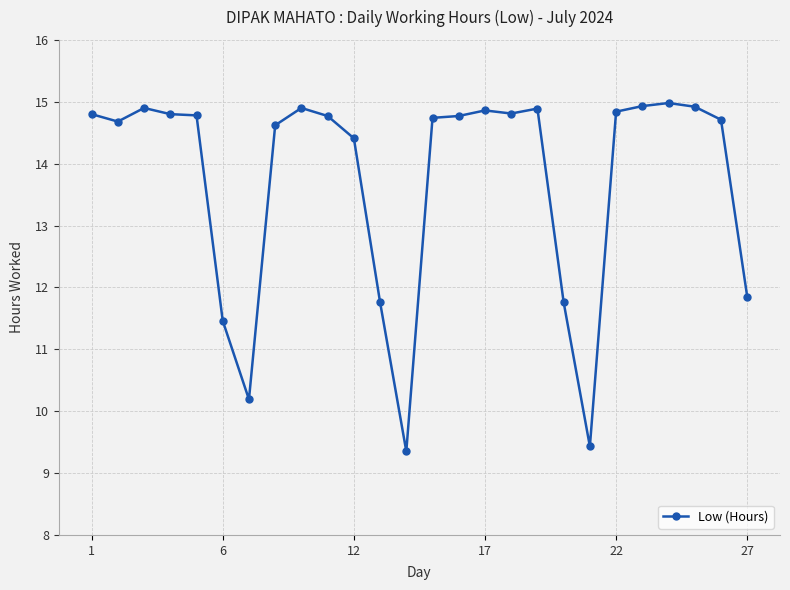

What is the sum of all values?

356.9